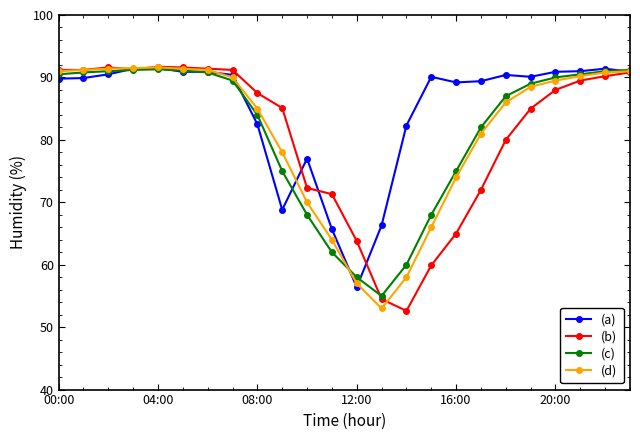

True or false: (a) has more than 2 interior local peaks.

True